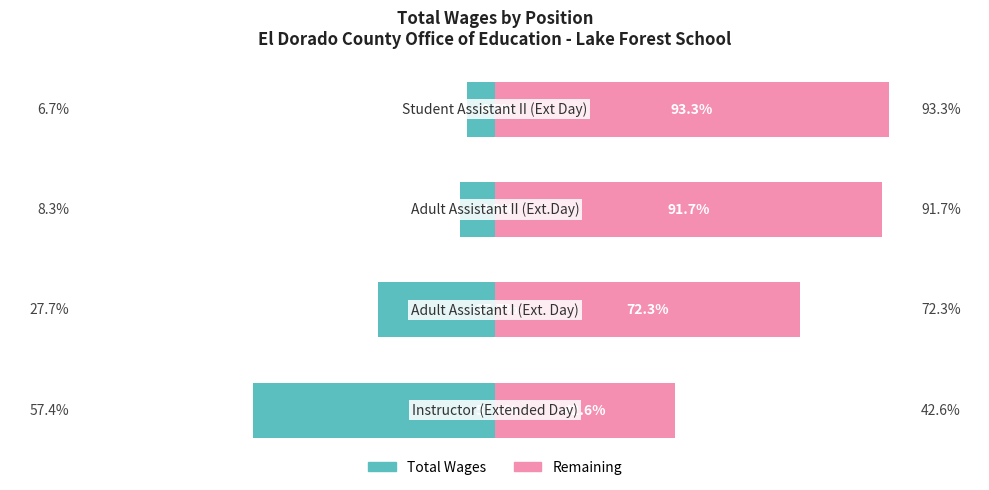

The Total Wages (left share) series shows -57.4 at 0. True or false?

True